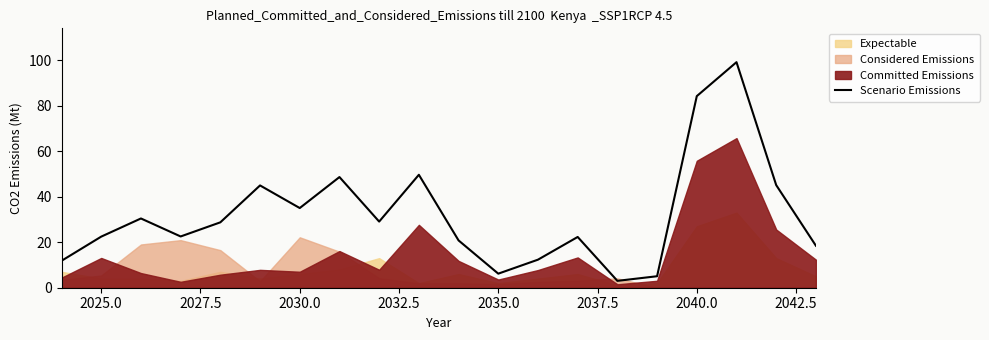

What is the minimum value for Scenario Emissions?

3.0